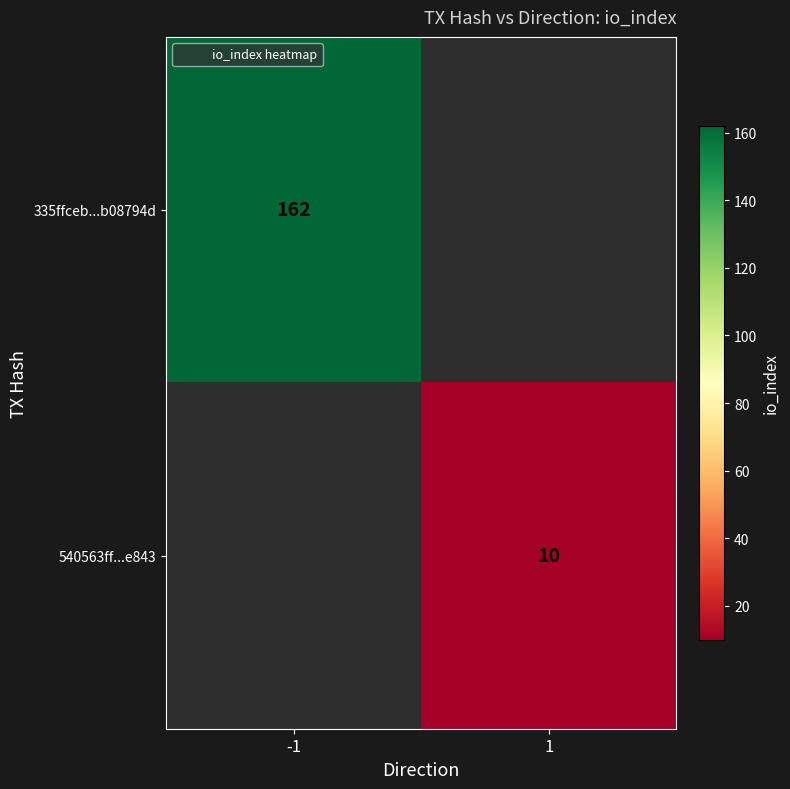

List the series in order of their overall mean, highest first.

335ffceb...b08794d, 540563ff...e843